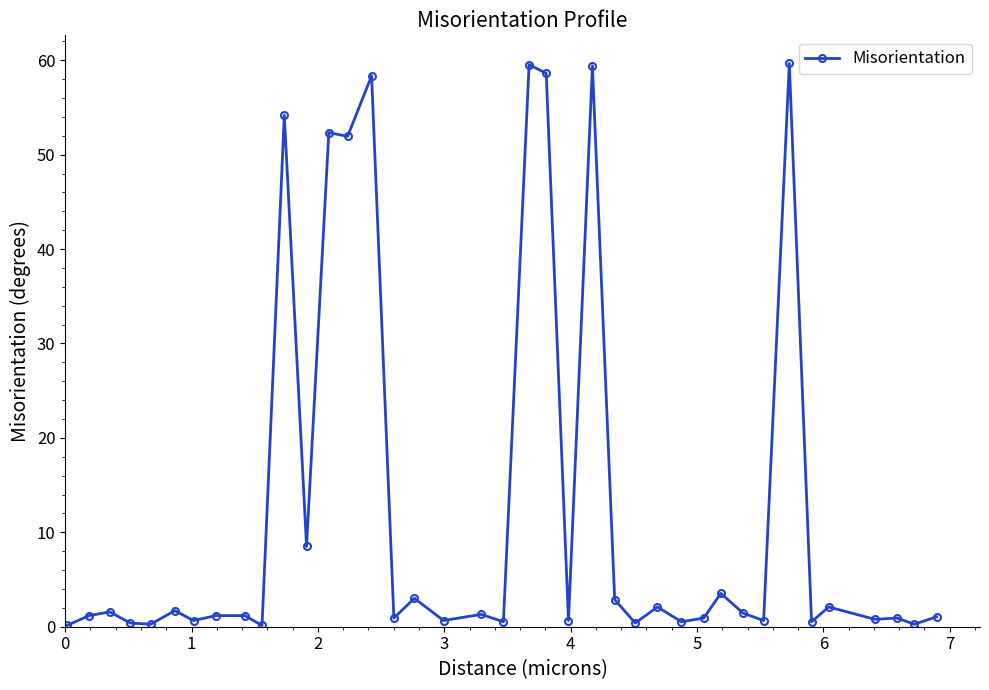

How many series are shown in this chart?

1